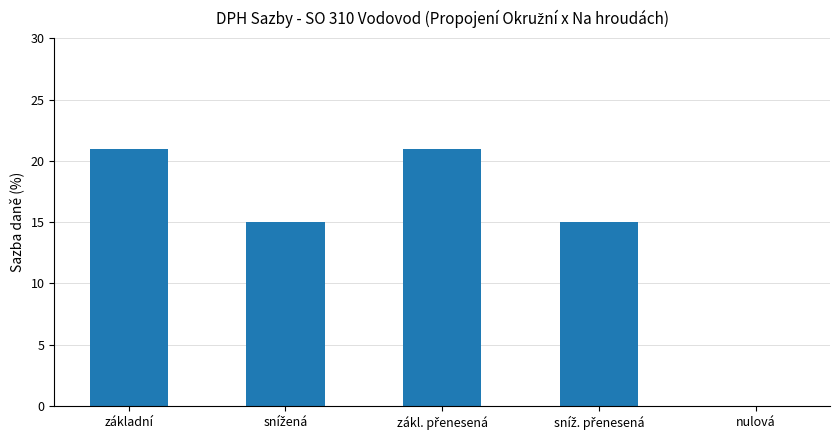

Is it true that the value at nulová is 0?

True